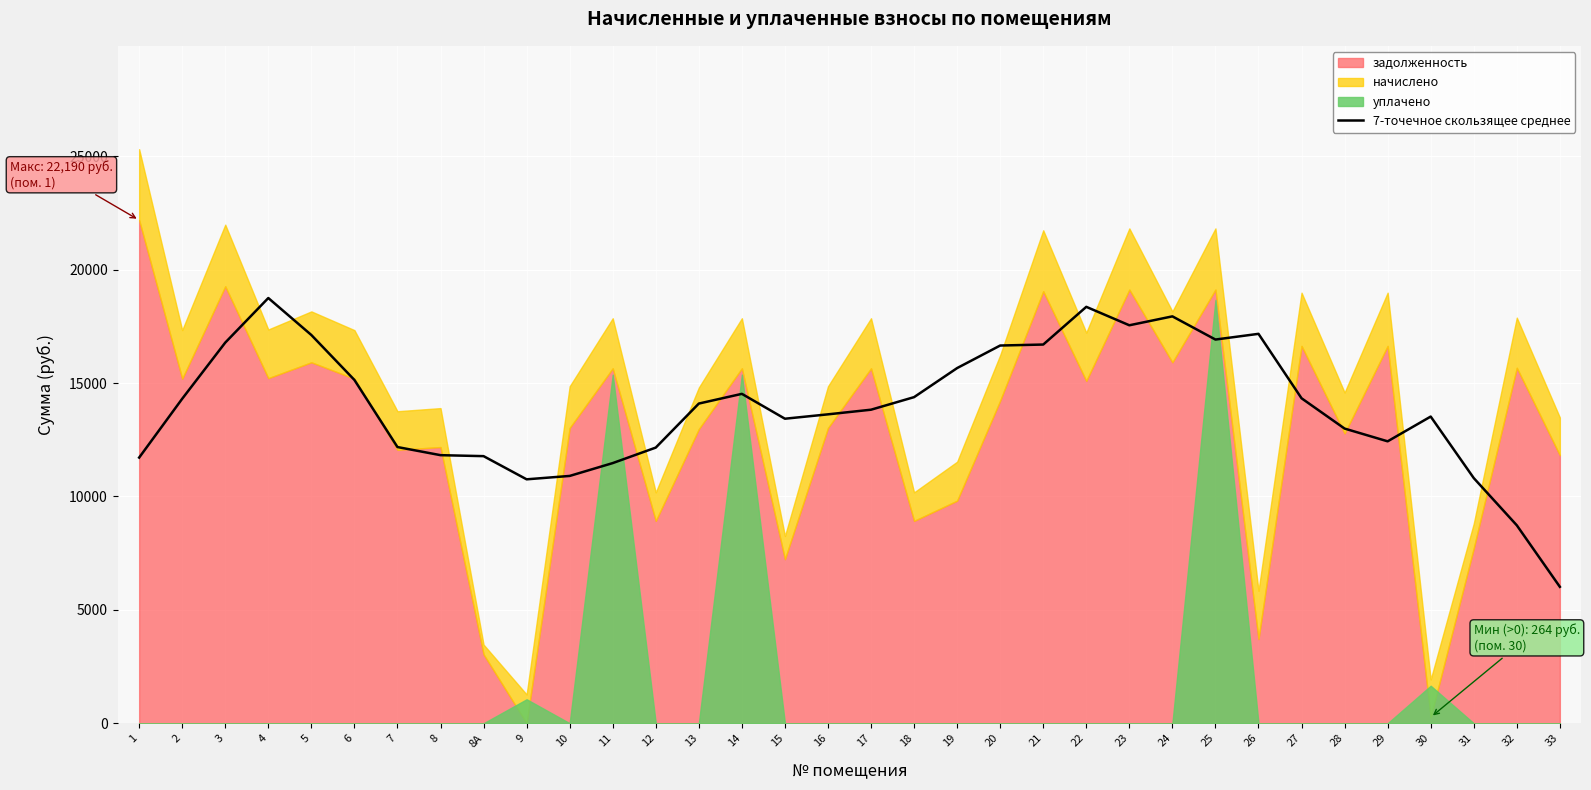

The value at 5 is 9527.1. True or false?

False